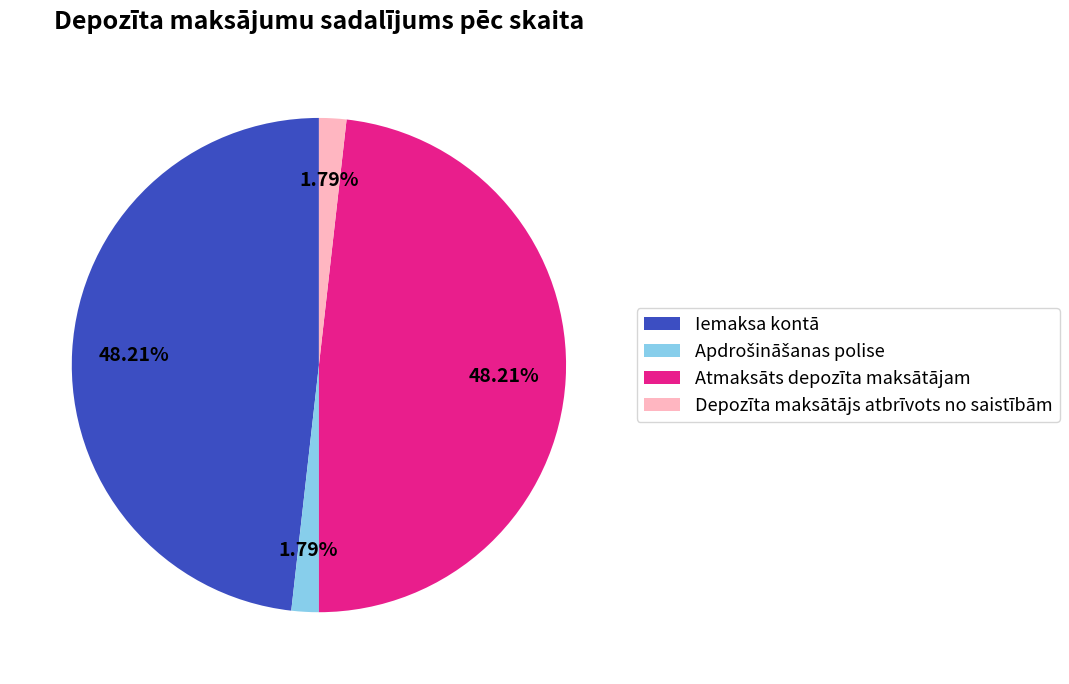

Is the sum of Iemaksa kontā and Atmaksāts depozīta maksātājam greater than half?

Yes